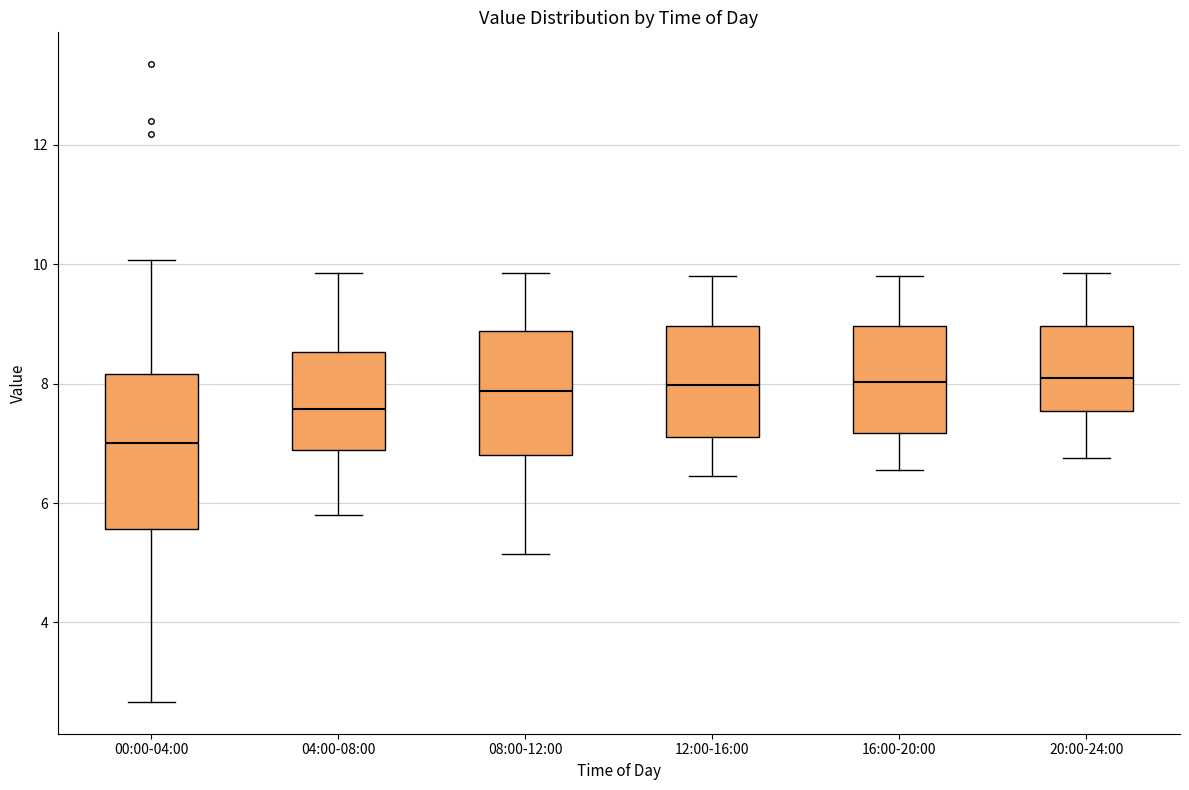

Comparing the boxes themselves (not the whiskers), which one is the tallest?

00:00-04:00